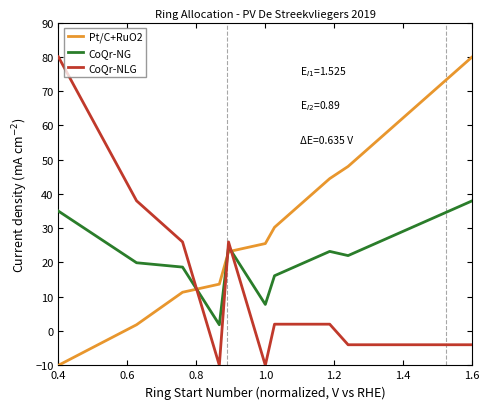

Which series has the largest total across all categories?

Pt/C+RuO2